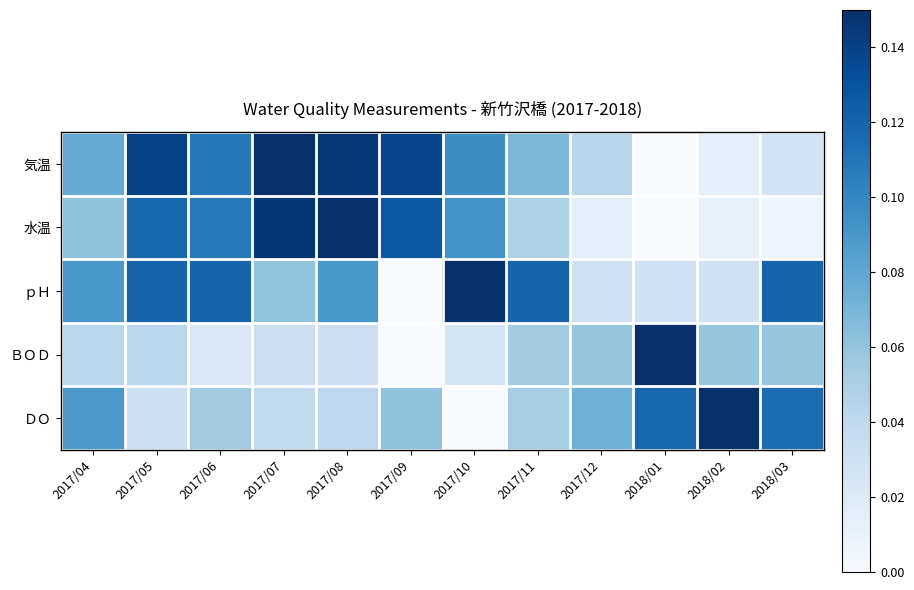

Which category has the lowest value in the 水温 series?

2018/01